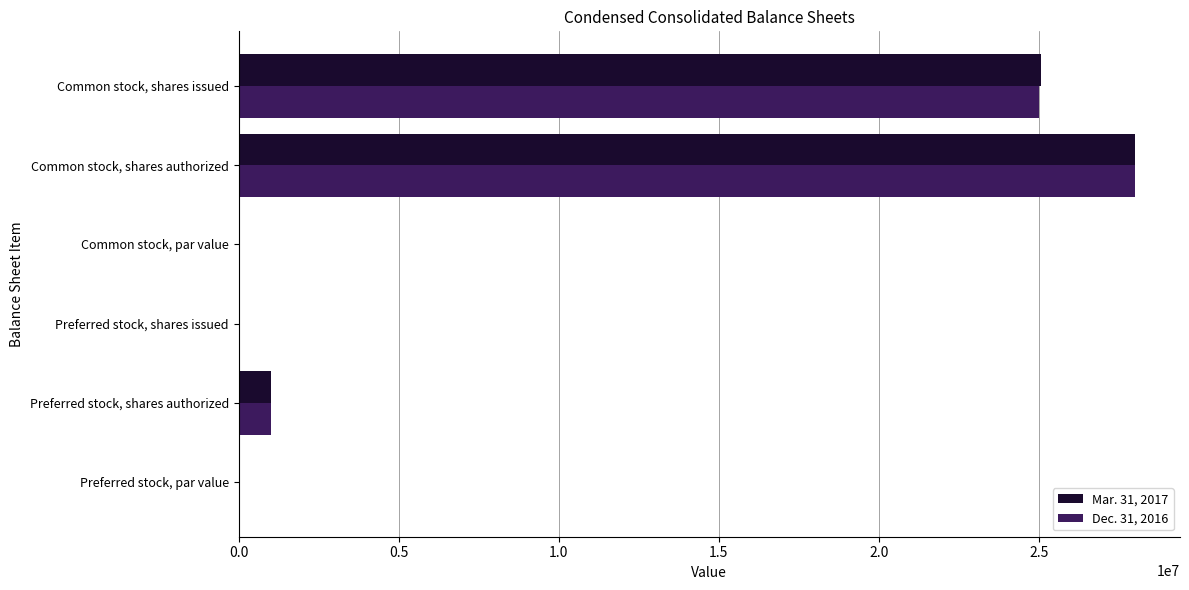

What is the total value across all series at Common stock, shares authorized?

56000000.0